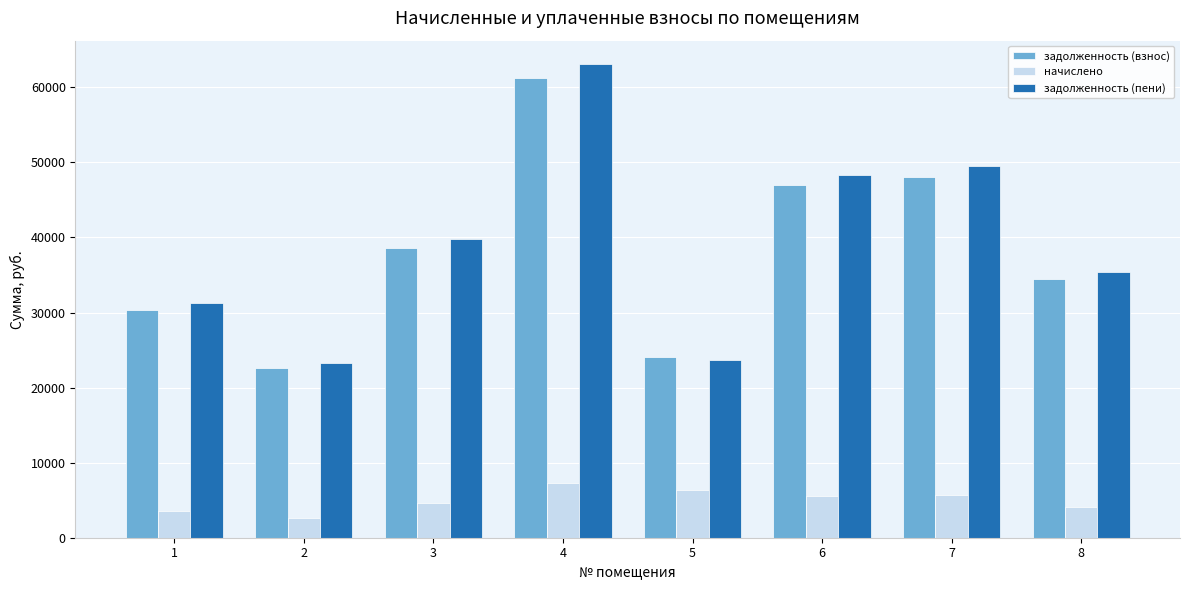

Which series changed the most between 3 and 7?

задолженность (пени)